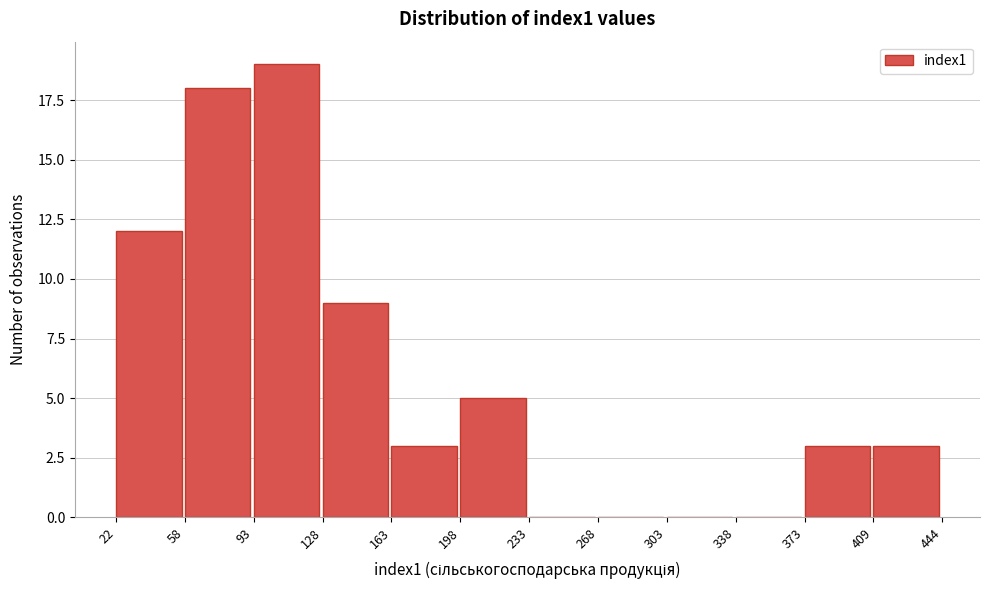

Reading left to right, list every bar in this chart as the range it spans on the x-axis followed by its height. The values are not printed on the chart, so give them approximately, as read against the axis.

22 to 58: 12
58 to 93: 18
93 to 128: 19
128 to 163: 9
163 to 198: 3
198 to 233: 5
233 to 268: 0
268 to 303: 0
303 to 338: 0
338 to 373: 0
373 to 409: 3
409 to 444: 3